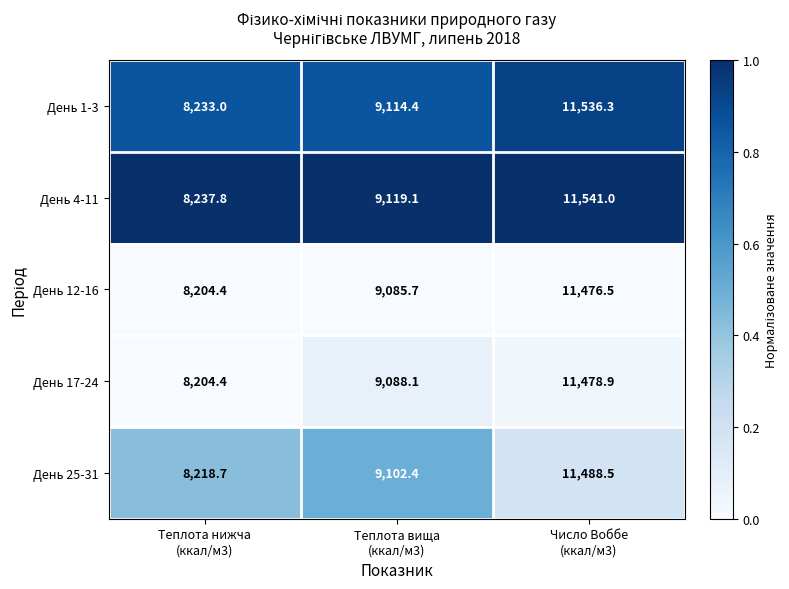

What is the total value across all series at Теплота вища
(ккал/м3)?

45509.7